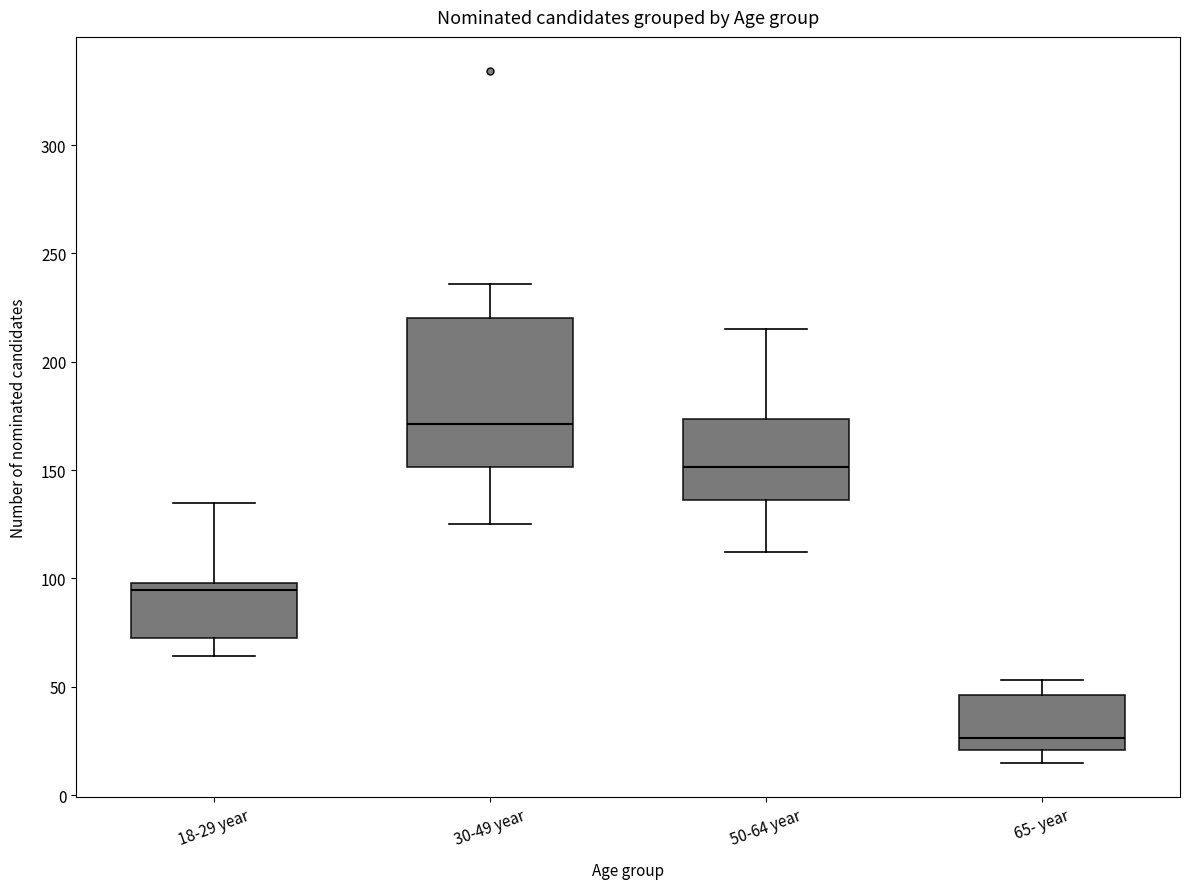

Reading left to right, transcribe this box plot: for each box, give where its median line is, the range the box spans, and where its two whiskers end, as read against the y-axis. The values are not printed on the chart, so give them approximately, as read against the axis.

18-29 year: median 95, box 75 to 100, whiskers 65 to 135
30-49 year: median 170, box 150 to 220, whiskers 125 to 235
50-64 year: median 150, box 135 to 175, whiskers 110 to 215
65- year: median 25, box 20 to 45, whiskers 15 to 55